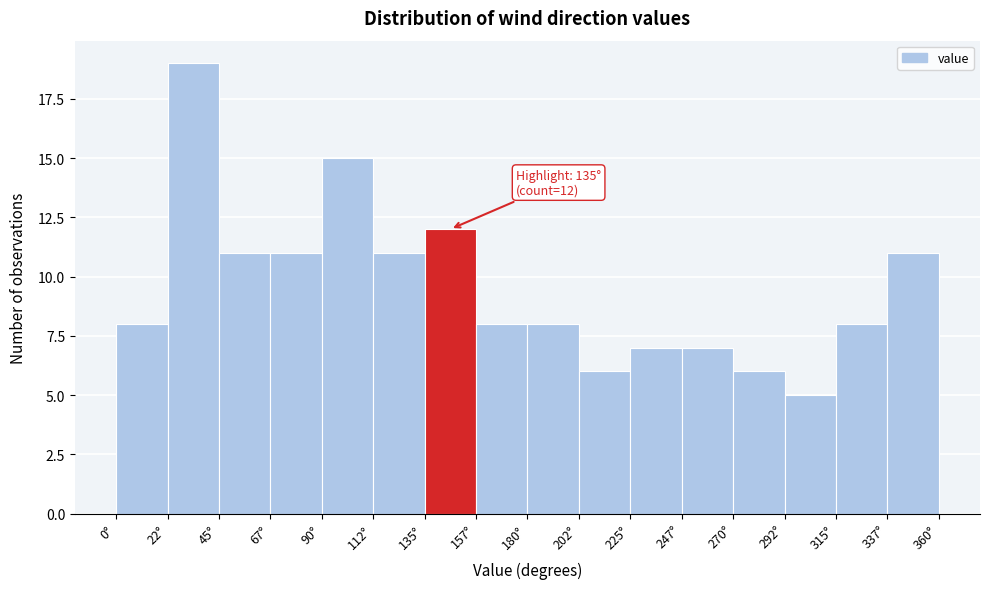

Which range on the x-axis has the tallest bar?

22.5 to 45.0